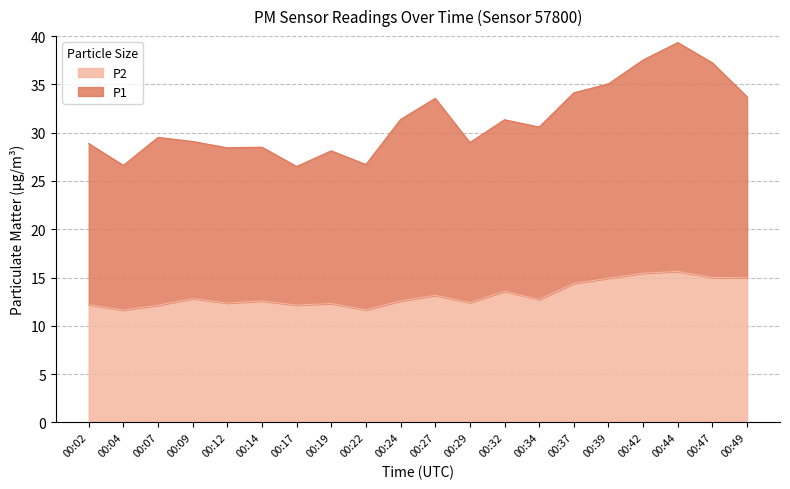

What is the difference between the highest and lowest values at 00:02?

16.7